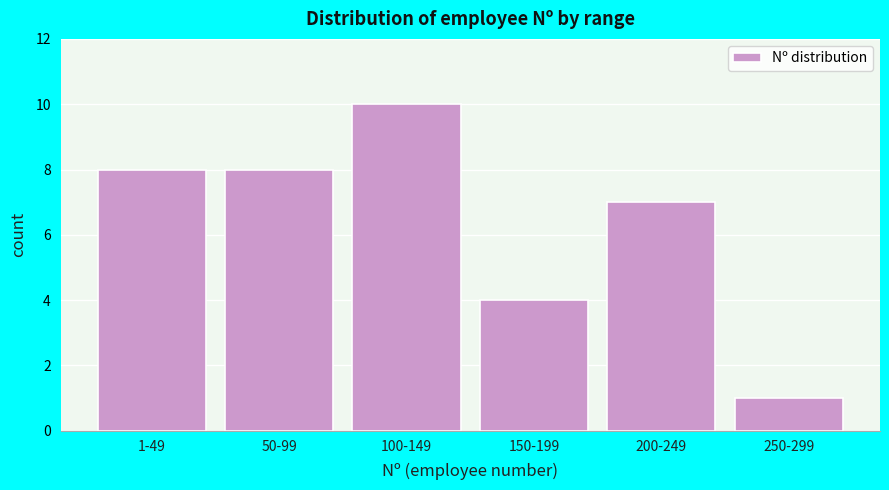

Reading right to left, transcribe all the data shown in this chart.

1	7	4	10	8	8